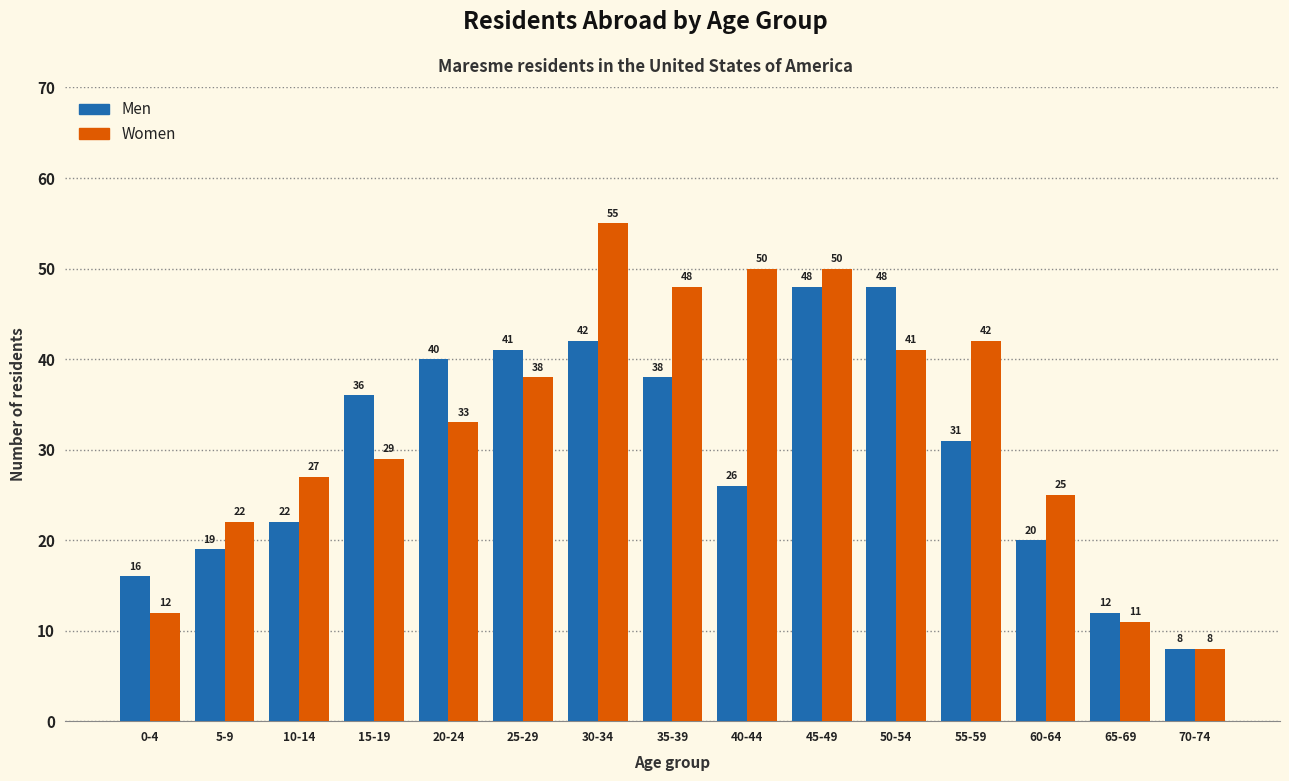

What is the total value across all series at 5-9?

41